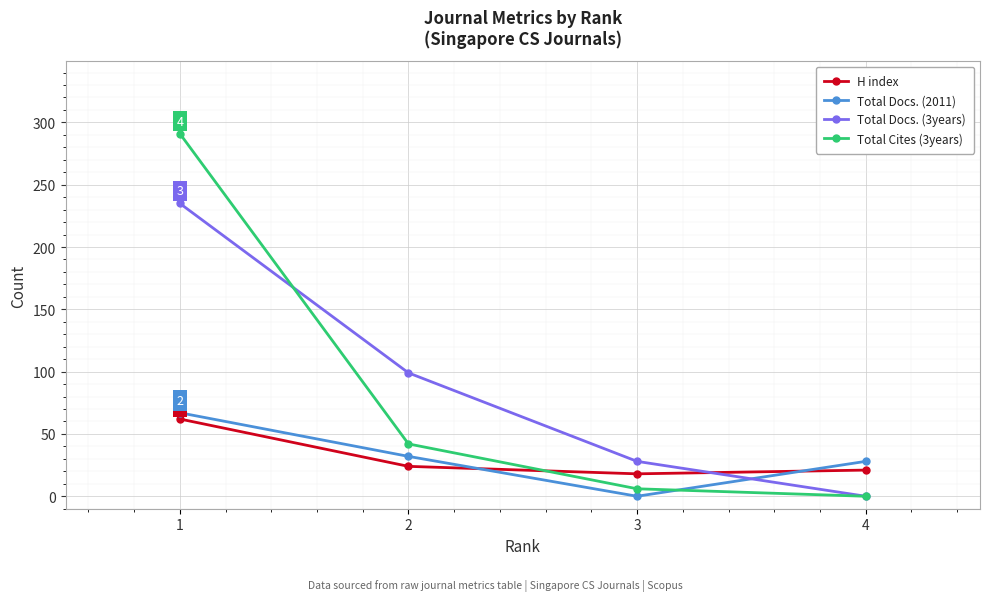

Reading right to left, list all the values displayed in this chart.

H index: 4=21	3=18	2=24	1=62
Total Docs. (2011): 4=28	3=0	2=32	1=67
Total Docs. (3years): 4=0	3=28	2=99	1=235
Total Cites (3years): 4=0	3=6	2=42	1=291